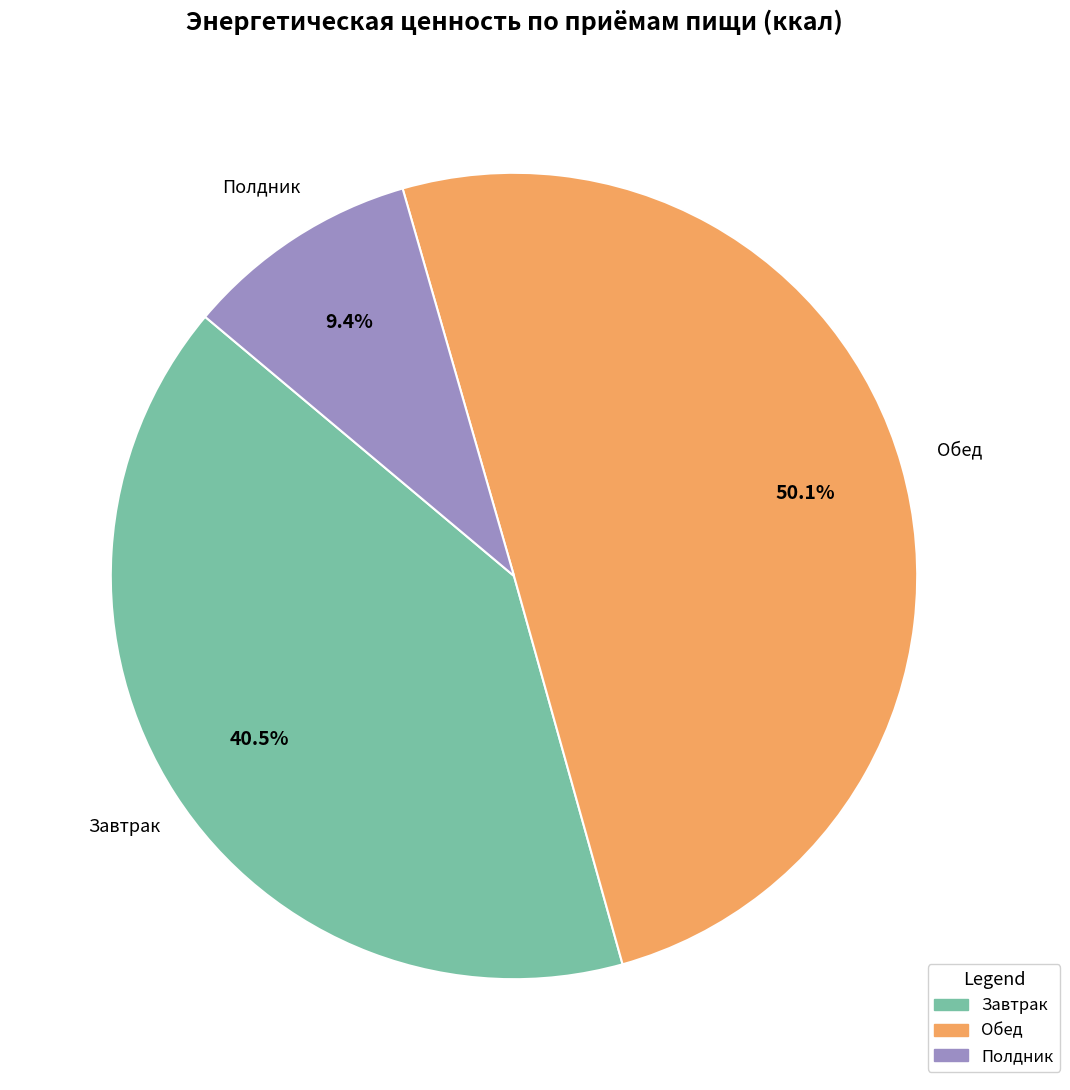

True or false: Полдник accounts for 1% of the total.

False